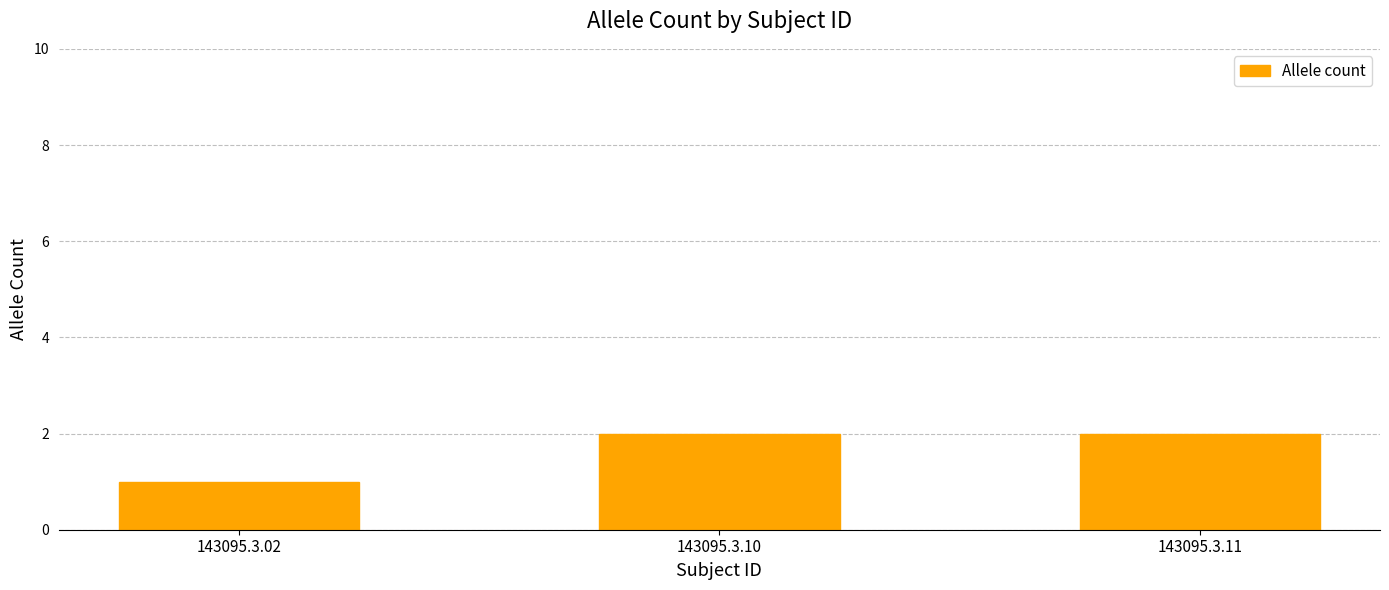

Read the value at 143095.3.10.

2